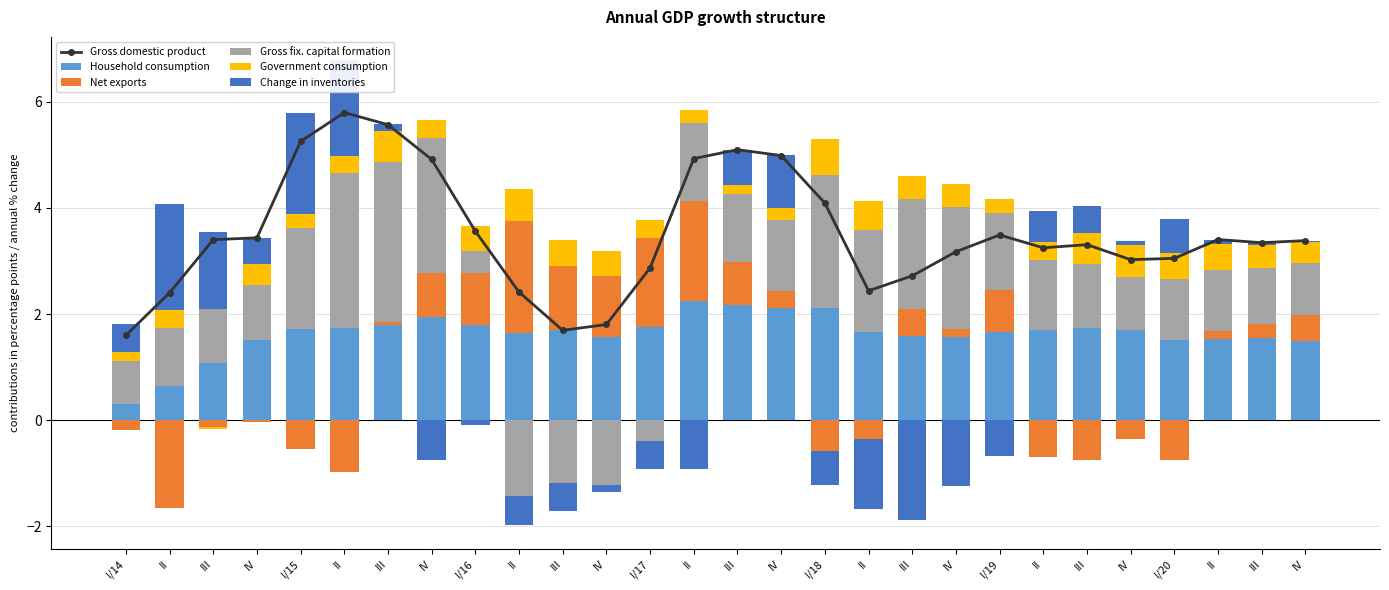

What is the difference between the maximum and minimum values in the Gross domestic product series?

4.2